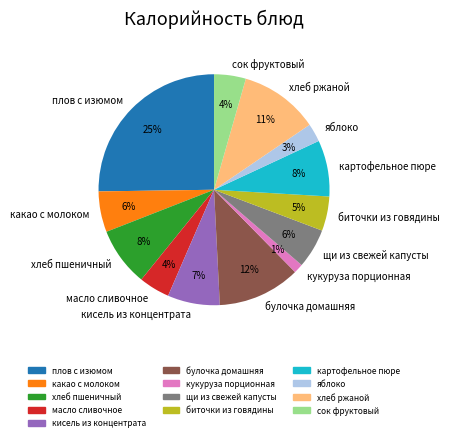

Is there any slice that represents more than half of the pie?

No